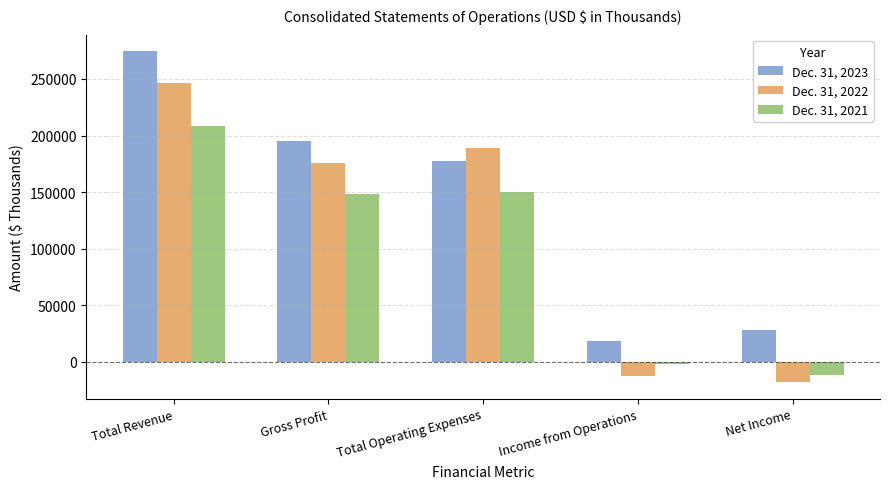

Is it true that Dec. 31, 2023 equals 195133 at Gross Profit?

True